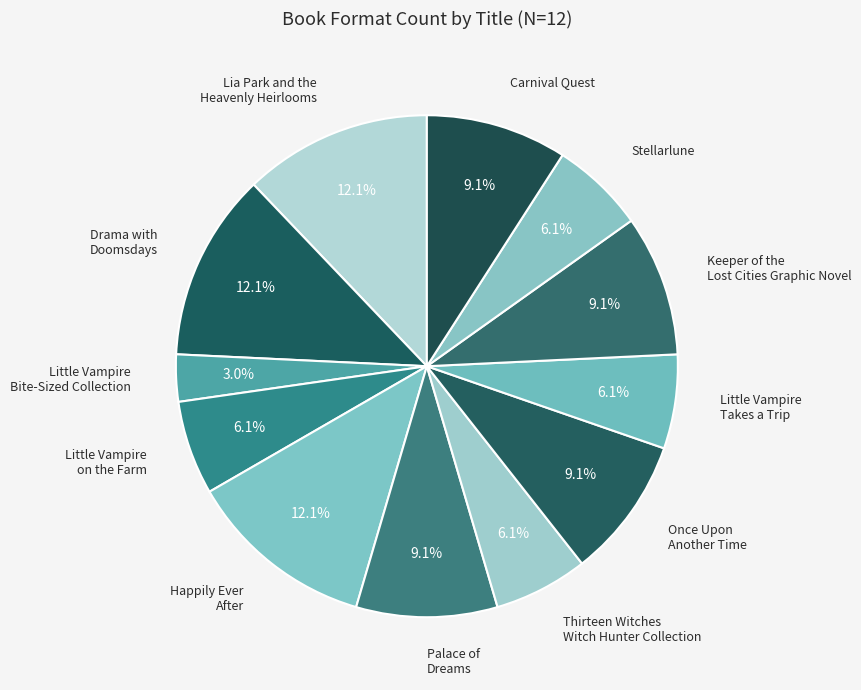

Which category has the smallest portion of the pie?

Little Vampire
Bite-Sized Collection